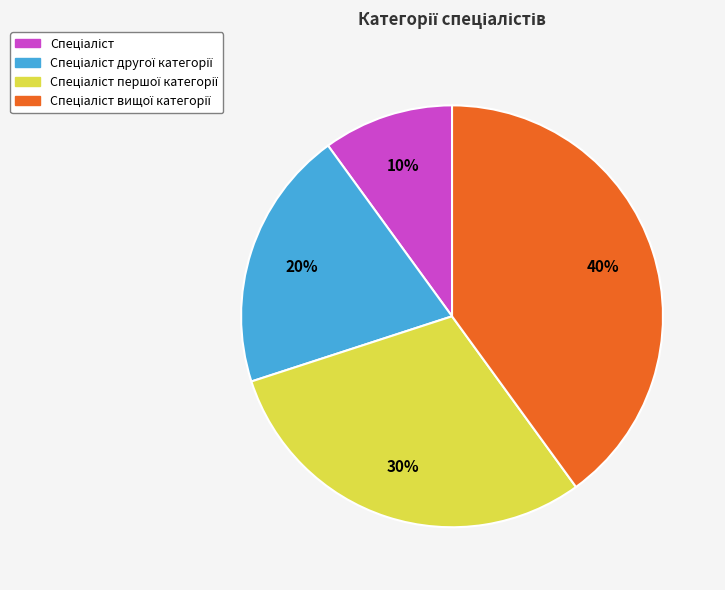

Does any single category account for the majority?

No